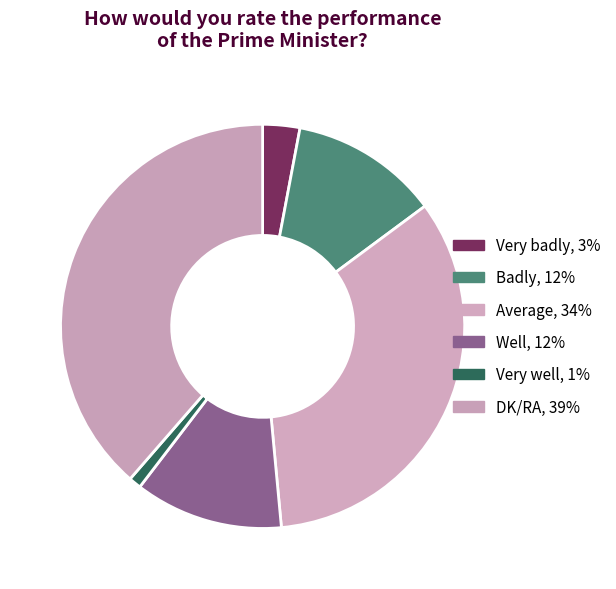

How many segments does this pie chart have?

6